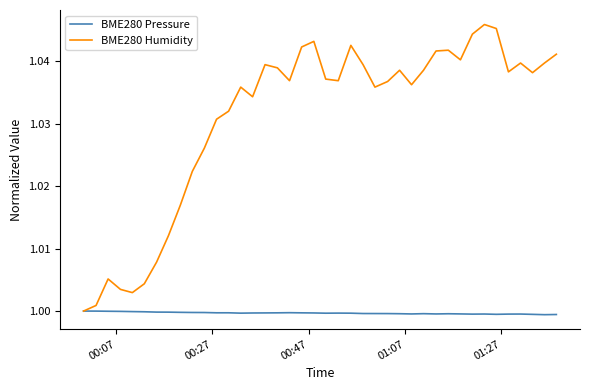

List the series in order of their overall mean, lowest first.

BME280 Pressure, BME280 Humidity